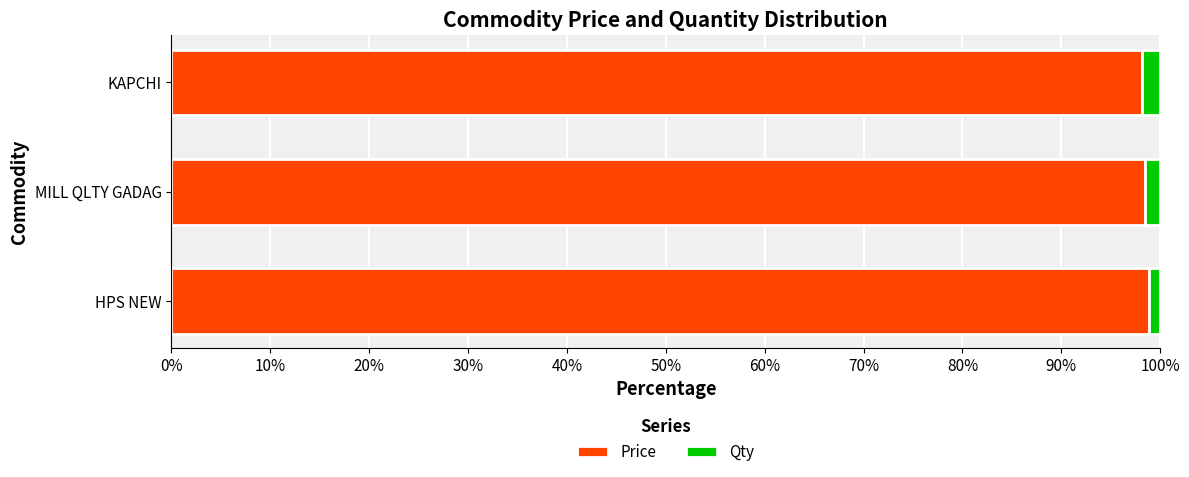

Is it true that Price equals 98.1 at KAPCHI?

True